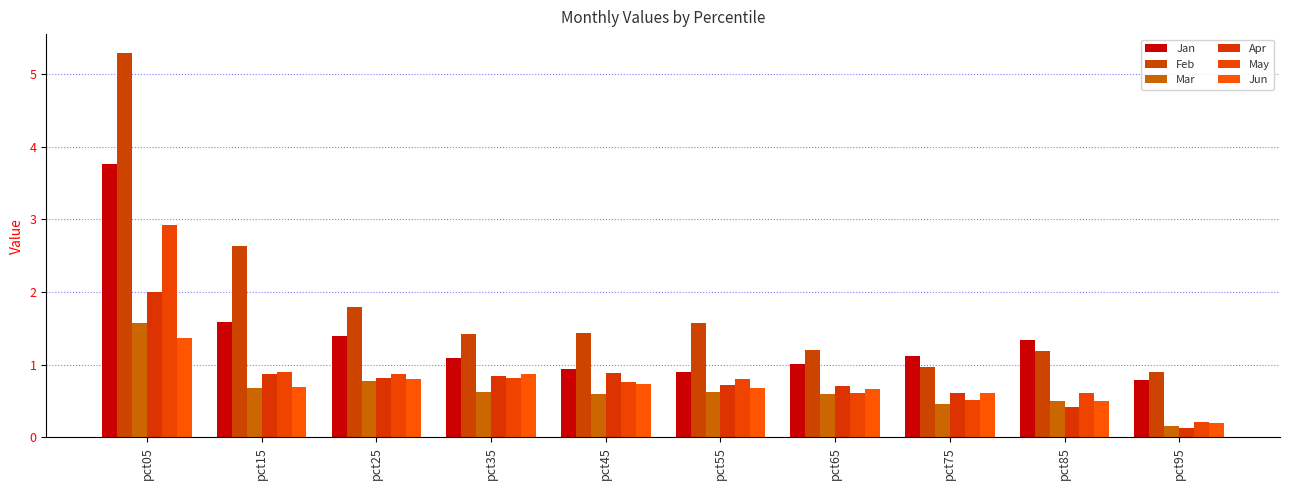

List the series in order of their peak value, lowest first.

Jun, Mar, Apr, May, Jan, Feb